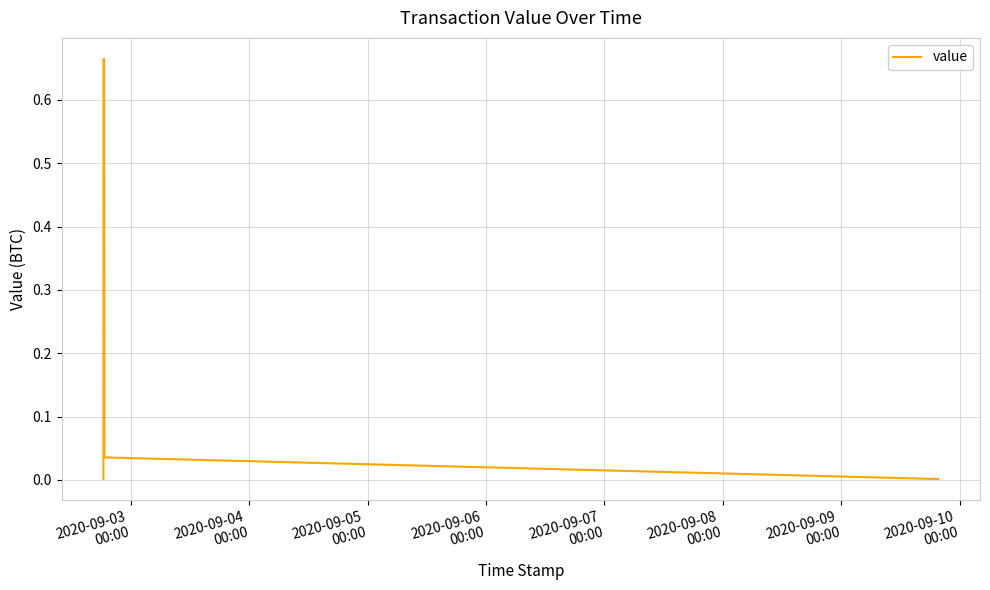

At which label is the value closest to 0?

2020-09-03
00:00